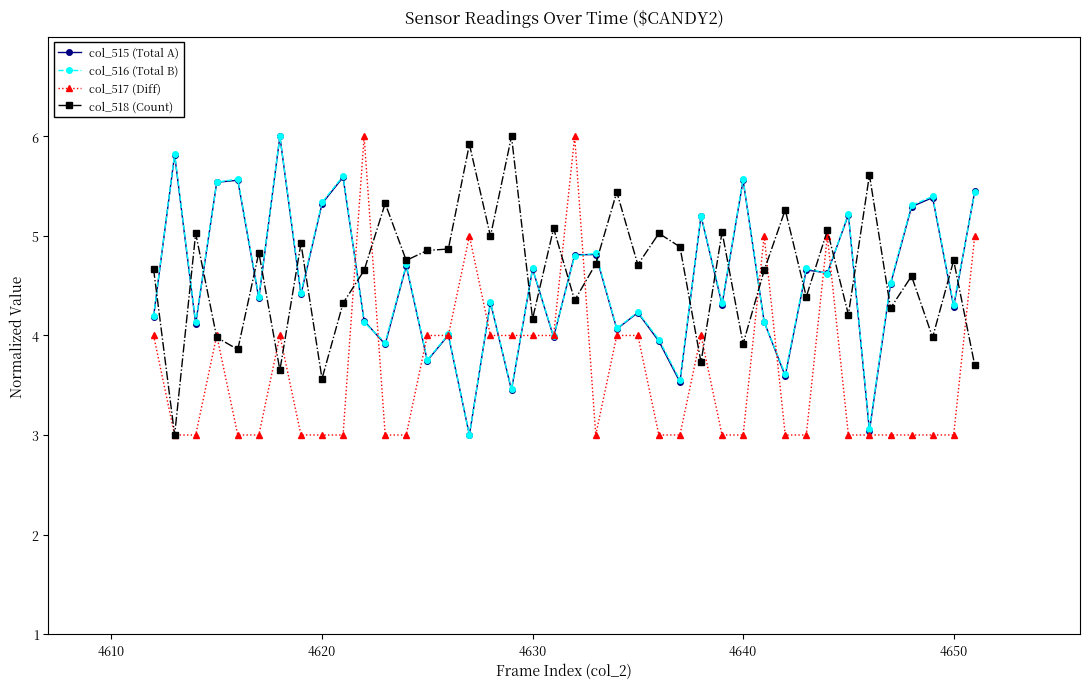

True or false: col_516 (Total B) has more than 1 points higher than both neighbors.

True